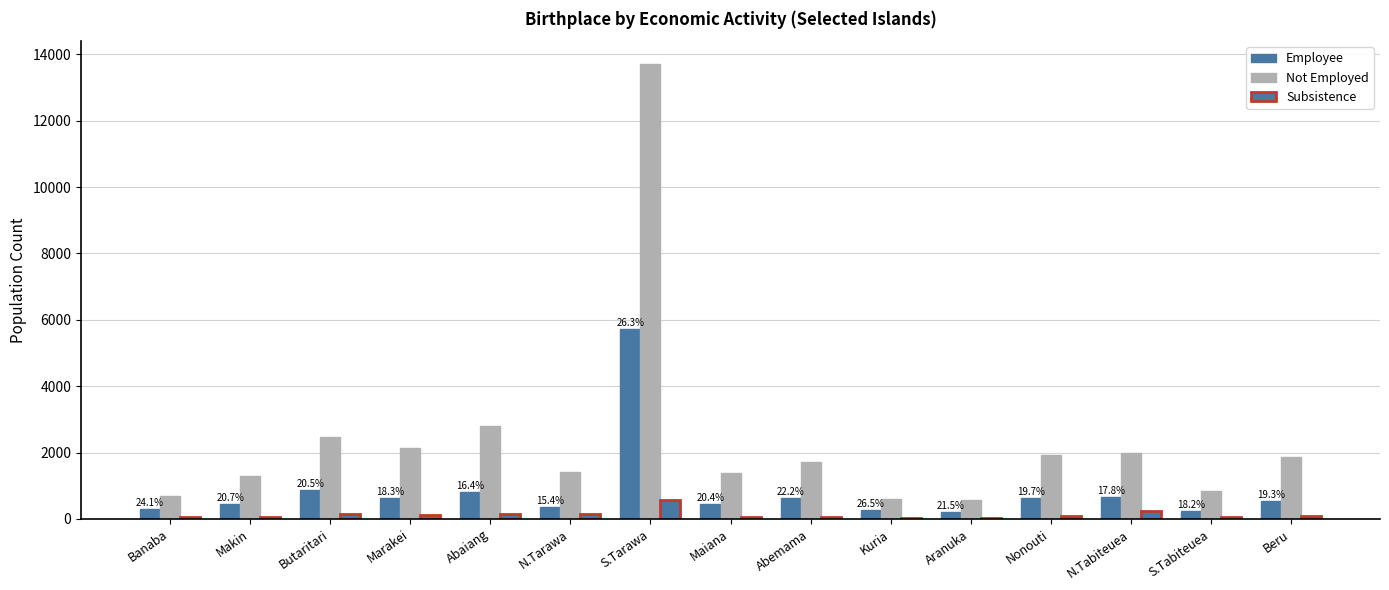

Count the number of categories in the chart.

15